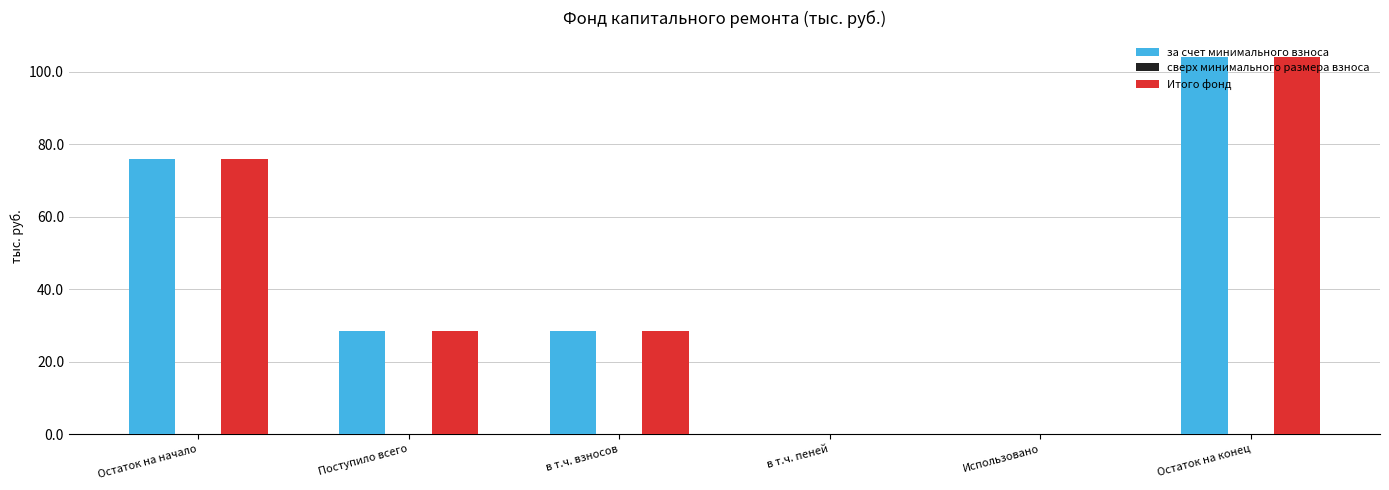

True or false: Итого фонд has a value of 75.8 at Остаток на начало.

True